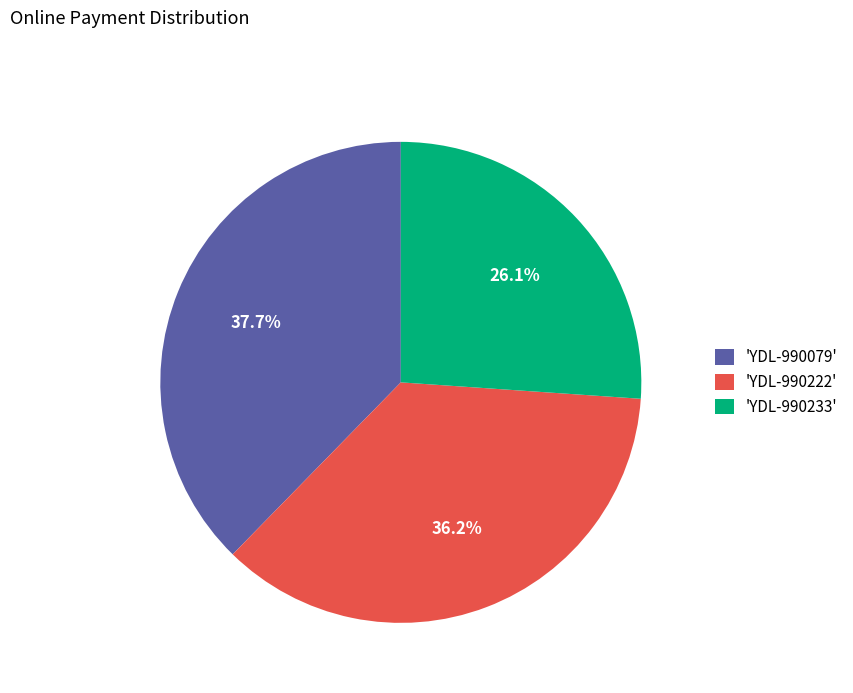

To the nearest percent, what is the difference between the largest and smallest slice percentages?

12%